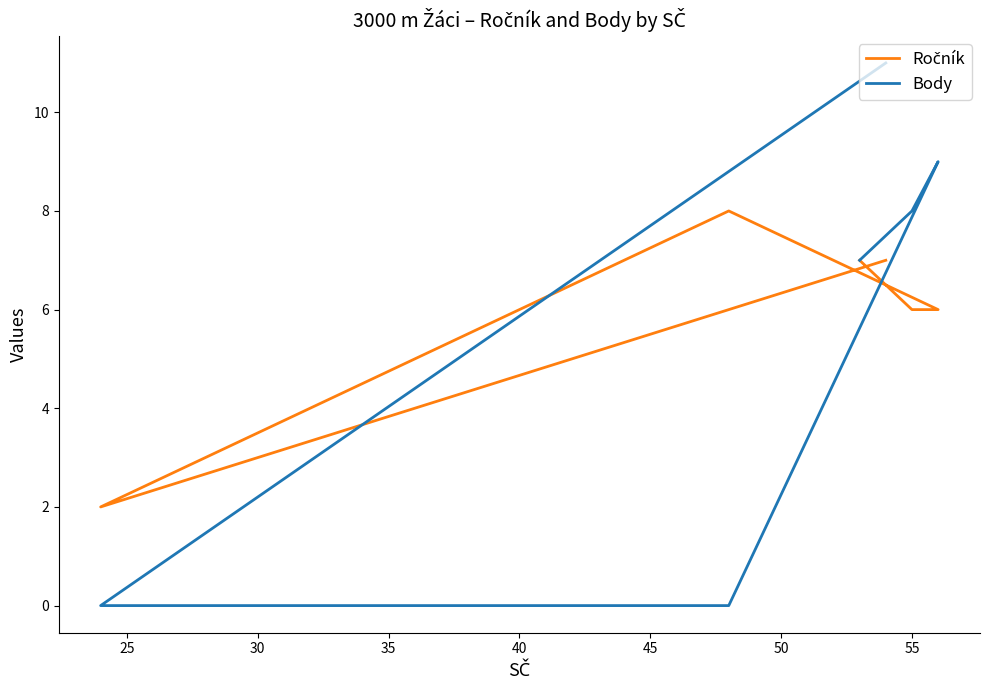

Reading left to right, transcribe all the data shown in this chart.

Ročník: 7	2	8	6	6	7
Body: 11	0	0	9	8	7